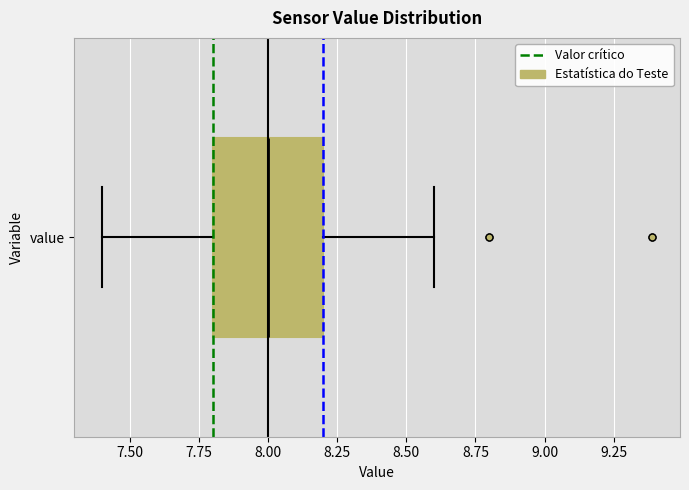

Read this box plot against the x-axis: the position of the median line, the range covered by the box, and the ends of both whiskers. The values are not printed on the chart, so give them approximately, as read against the axis.

median 8.0, box 7.8 to 8.2, whiskers 7.4 to 8.6